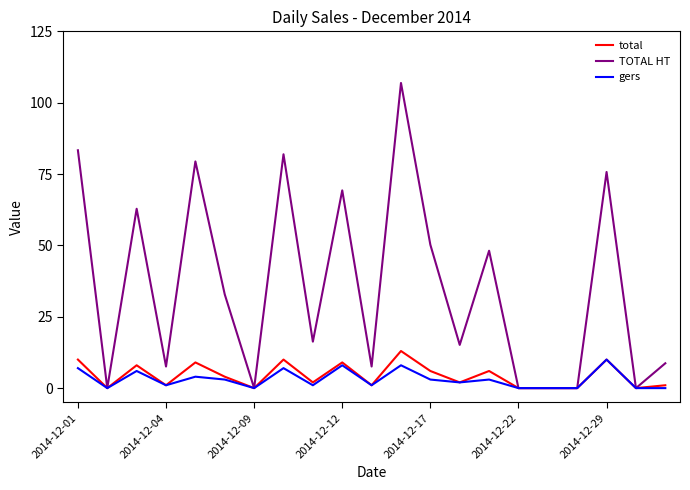

Rank the series by their maximum value, from highest to lowest.

TOTAL HT, total, gers